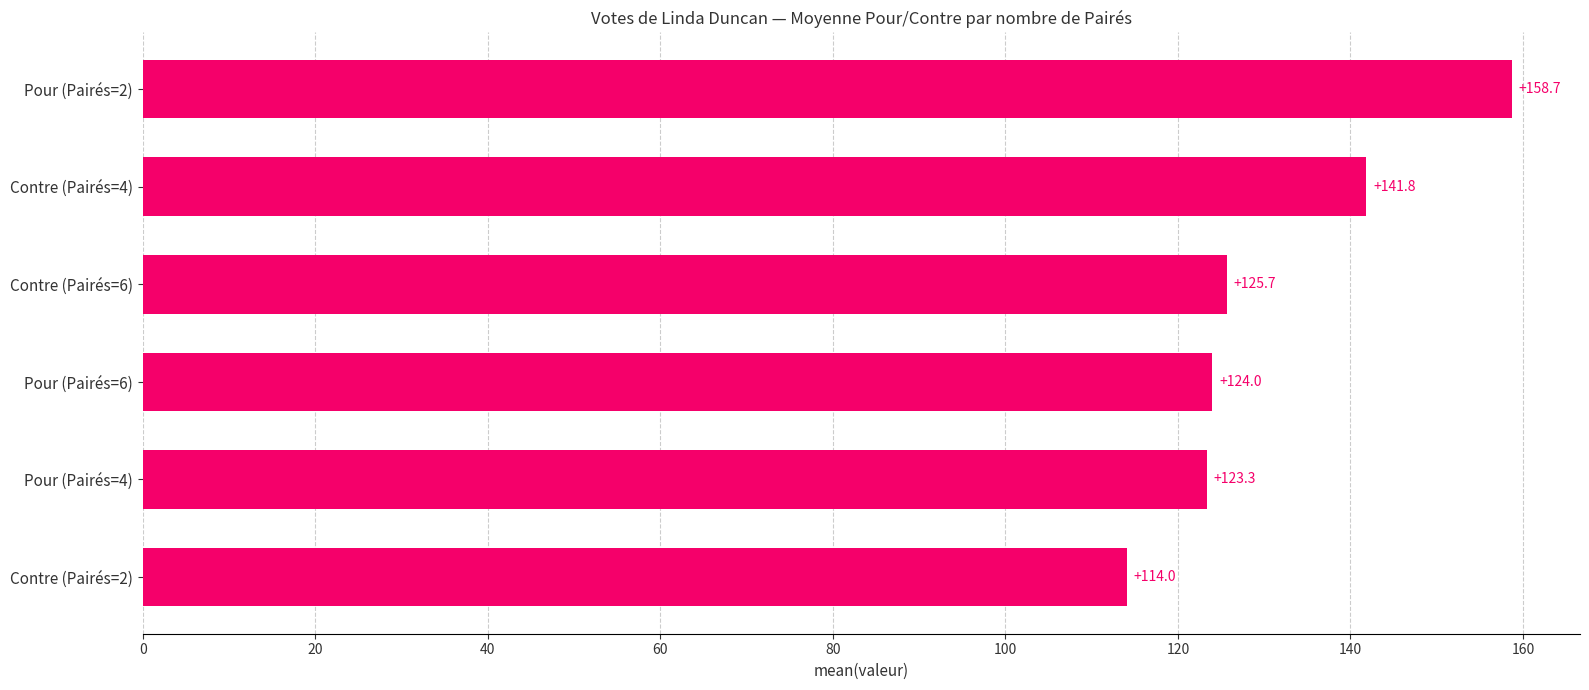

Is it true that the value at Pour (Pairés=2) is 158.7?

True